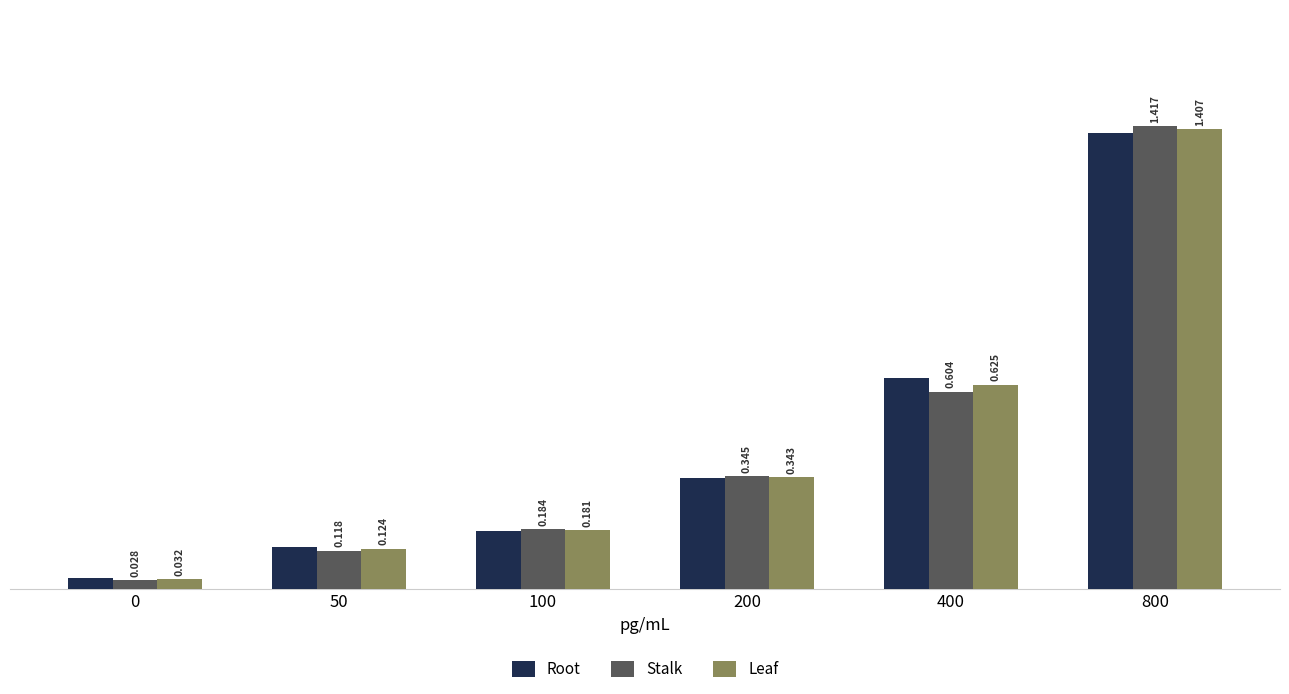

At how many categories does at least one series exceed 1?

1